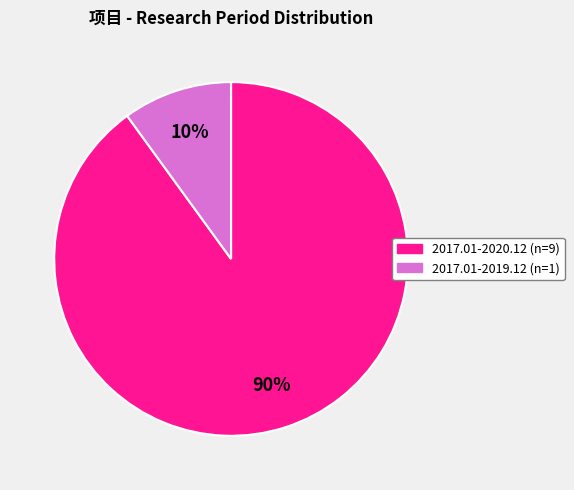

How many segments does this pie chart have?

2